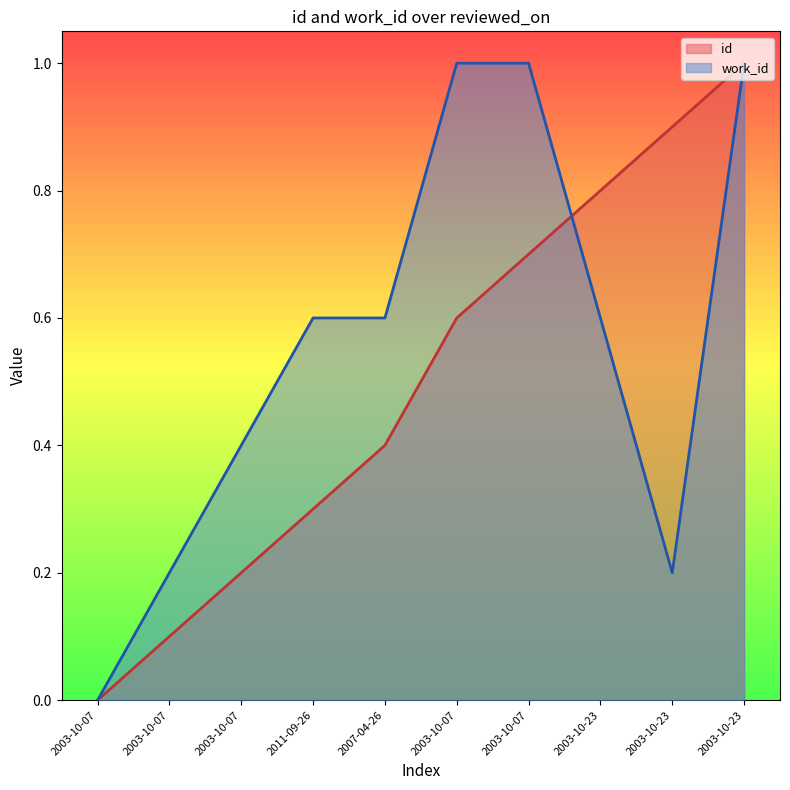

How many categories are shown in the chart?

10